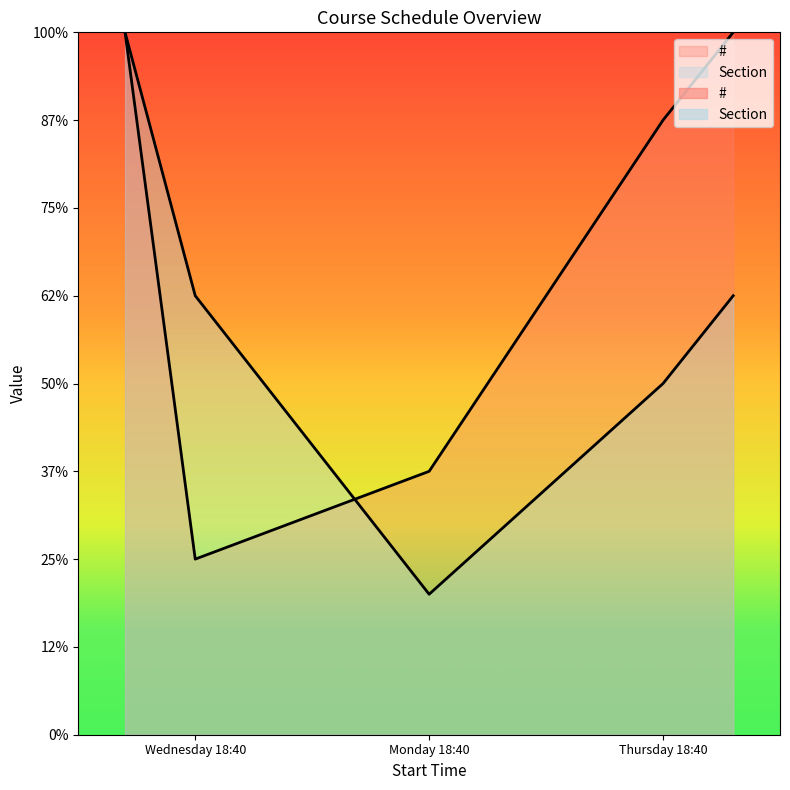

What is the approximate value of # at 18:40:00?

1